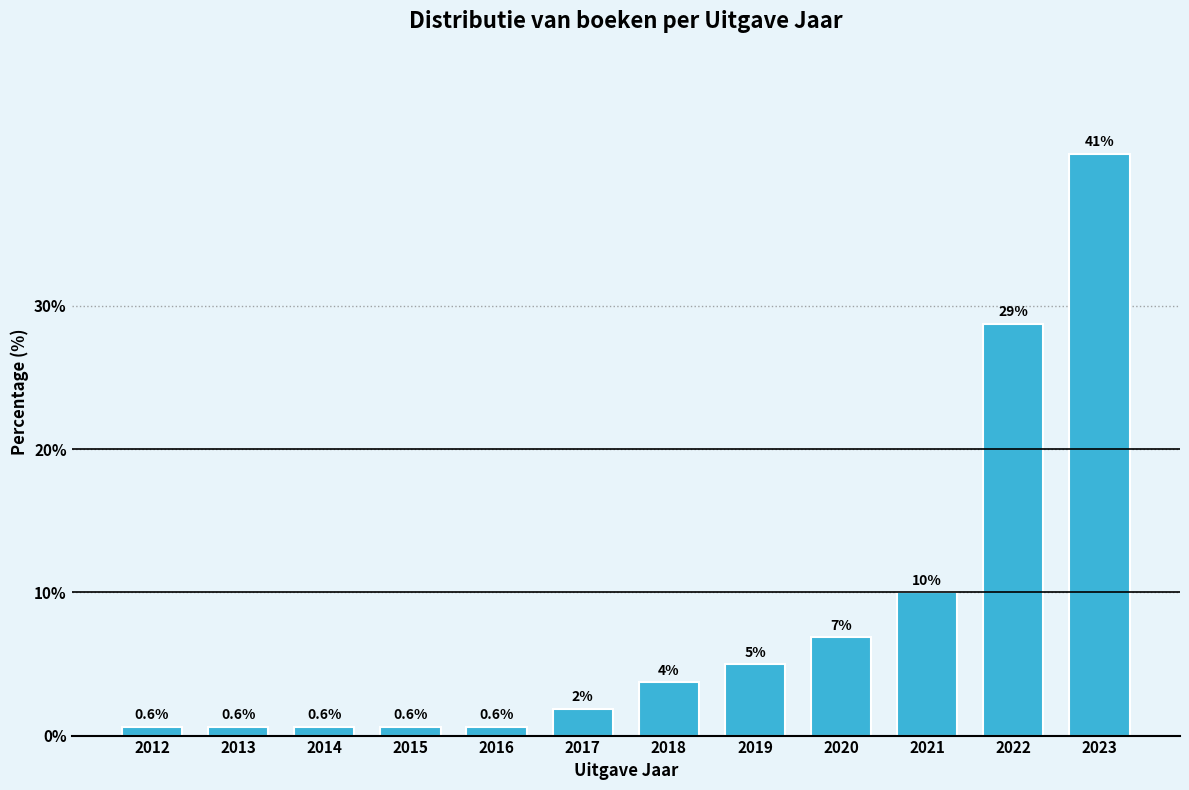

What is the value of the 4th bar from the left?

0.6